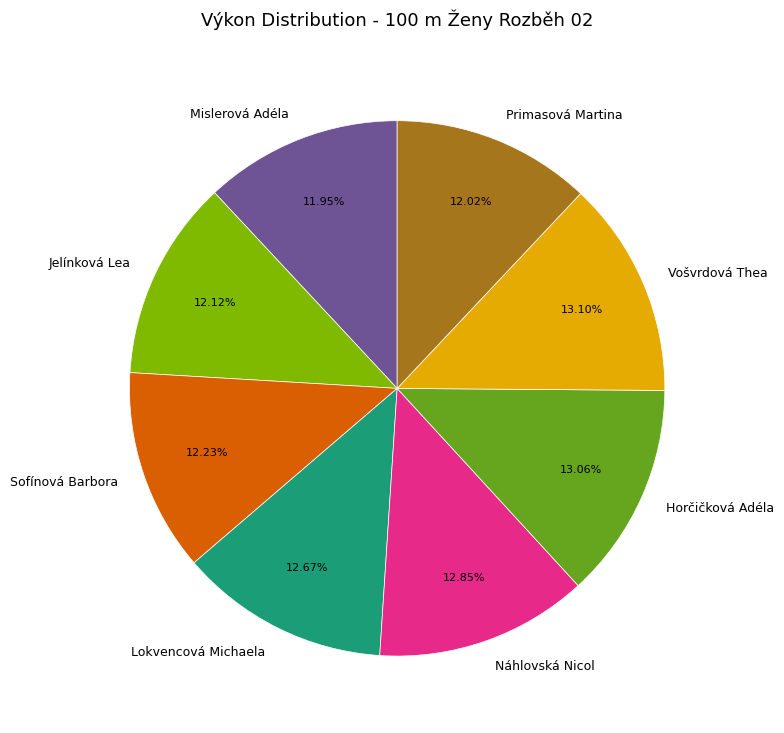

Approximately how many times larger is the value at Mislerová Adéla compared to Lokvencová Michaela?

0.9